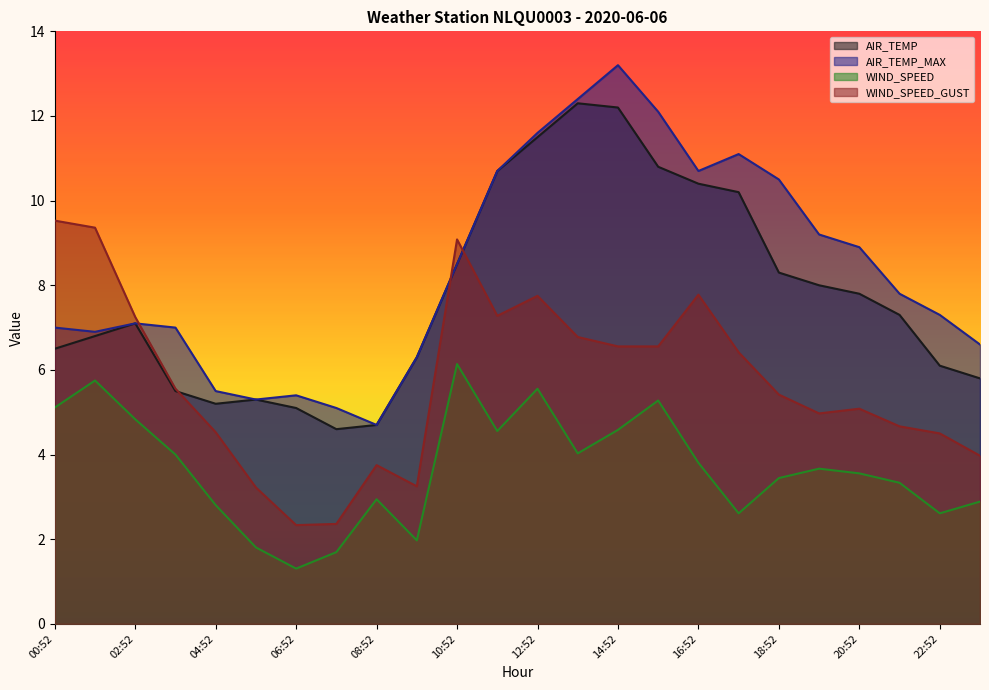

What position from the left is 12:52?

13